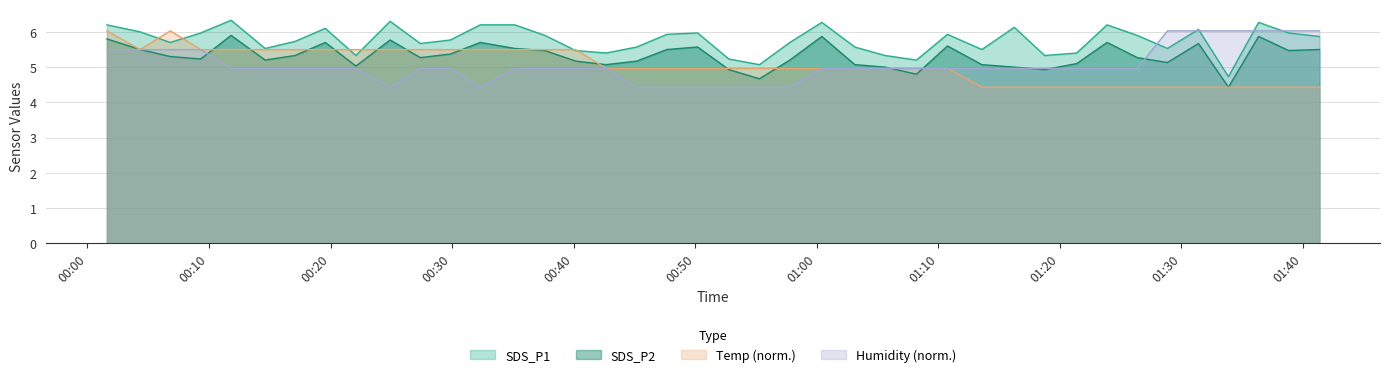

At which label is SDS_P2 closest to 5?

2022/08/17 01:05:37